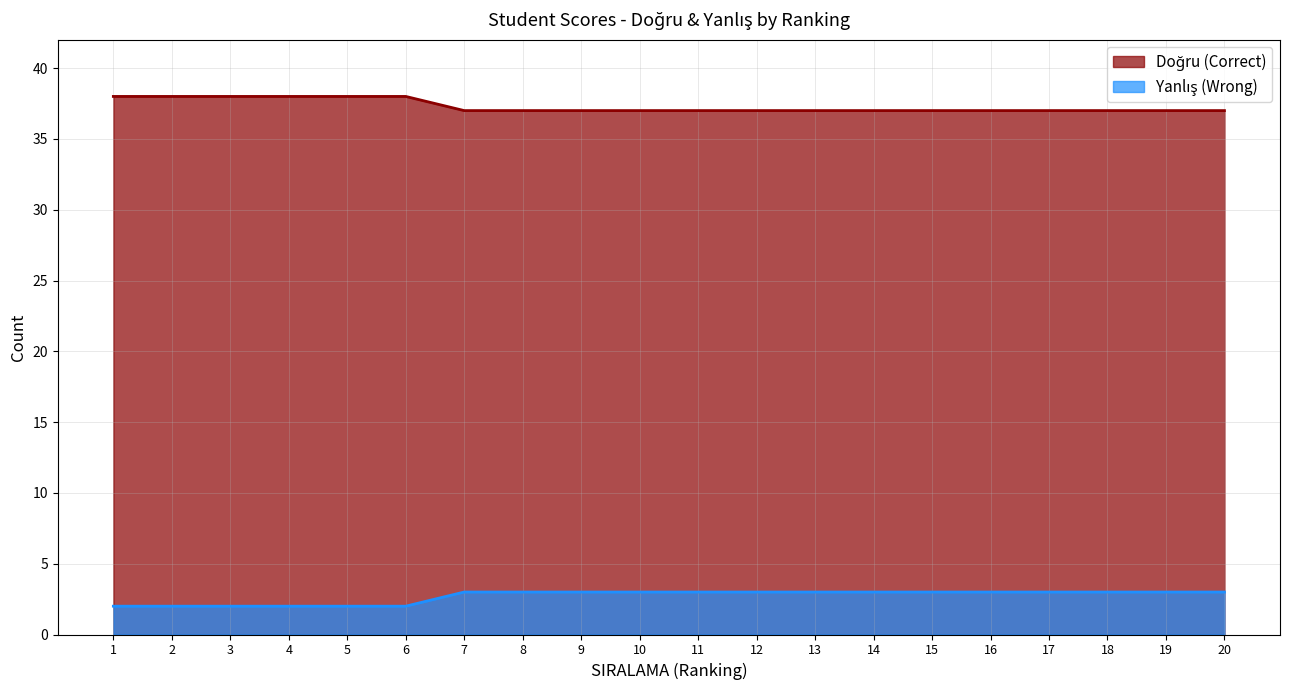

Rank the categories by Yanlış (Wrong) value from highest to lowest.

7, 8, 9, 10, 11, 12, 13, 14, 15, 16, 17, 18, 19, 20, 1, 2, 3, 4, 5, 6